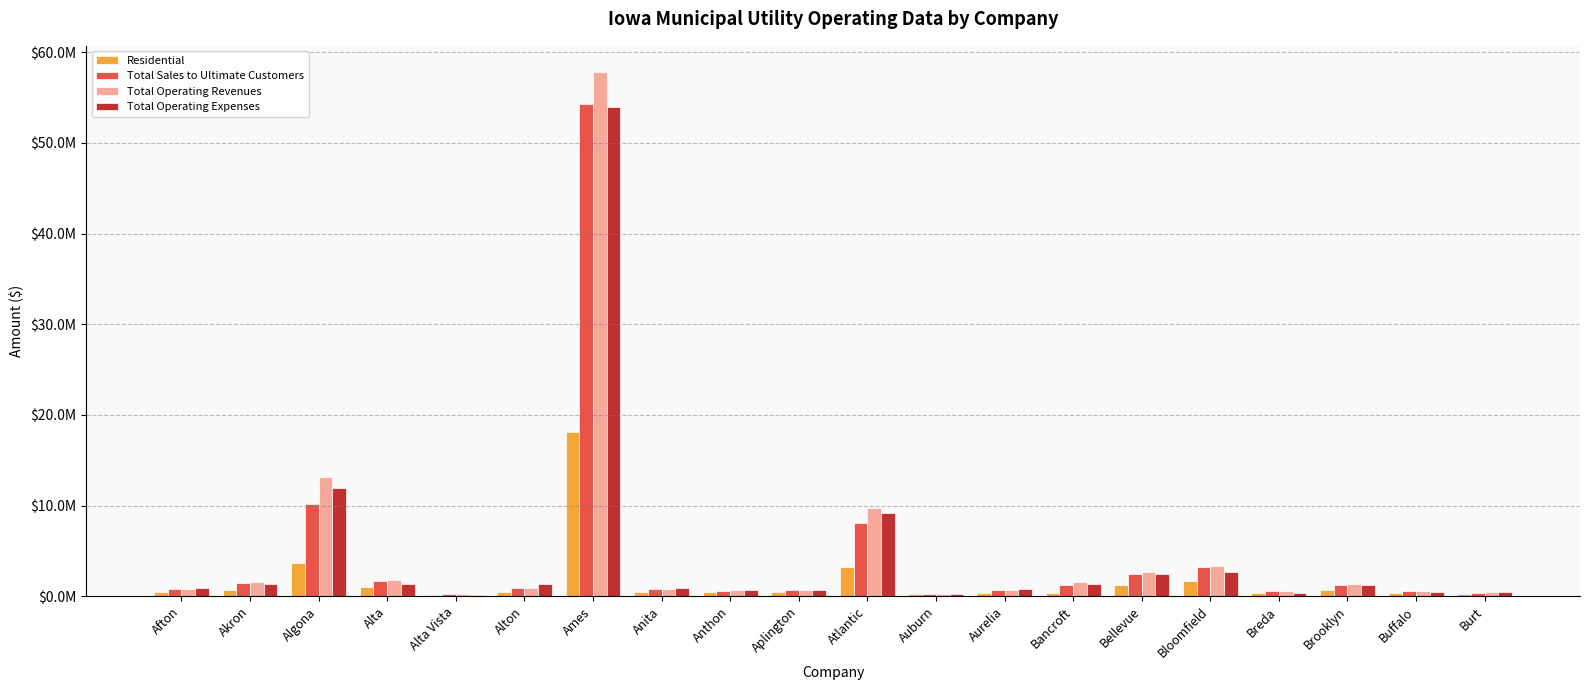

Reading right to left, what are all the values shown in this chart?

Residential: Burt=251843	Buffalo=386228	Brooklyn=739147	Breda=363807	Bloomfield=1647288	Bellevue=1248203	Bancroft=337085	Aurelia=406899	Auburn=232546	Atlantic=3268249	Aplington=464018	Anthon=422855	Anita=430585	Ames=18158488	Alton=476817	Alta Vista=152620	Alta=978290	Algona=3700274	Akron=700652	Afton=463750
Total Sales to Ultimate Customers: Burt=407906	Buffalo=541057	Brooklyn=1273511	Breda=550153	Bloomfield=3238053	Bellevue=2476104	Bancroft=1230087	Aurelia=733534	Auburn=245040	Atlantic=8055881	Aplington=672724	Anthon=624701	Anita=780749	Ames=54323958	Alton=892077	Alta Vista=209609	Alta=1703083	Algona=10125534	Akron=1486505	Afton=804229
Total Operating Revenues: Burt=422017	Buffalo=565561	Brooklyn=1374742	Breda=559192	Bloomfield=3353216	Bellevue=2637306	Bancroft=1520280	Aurelia=738772	Auburn=274063	Atlantic=9694429	Aplington=708967	Anthon=650374	Anita=796184	Ames=57803888	Alton=917025	Alta Vista=209609	Alta=1746763	Algona=13170244	Akron=1529455	Afton=810154
Total Operating Expenses: Burt=452686	Buffalo=437106	Brooklyn=1222011	Breda=398478	Bloomfield=2654084	Bellevue=2436366	Bancroft=1403773	Aurelia=772723	Auburn=290090	Atlantic=9177266	Aplington=712698	Anthon=658442	Anita=862865	Ames=53926140	Alton=1320323	Alta Vista=173695	Alta=1370693	Algona=11931540	Akron=1407395	Afton=947144